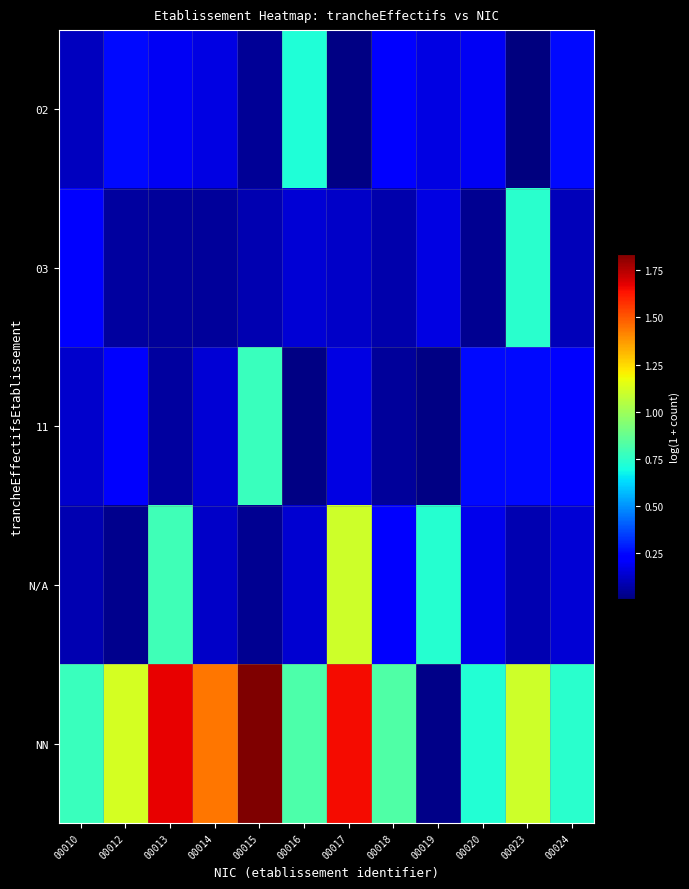

At how many categories does at least one series exceed 1?

6